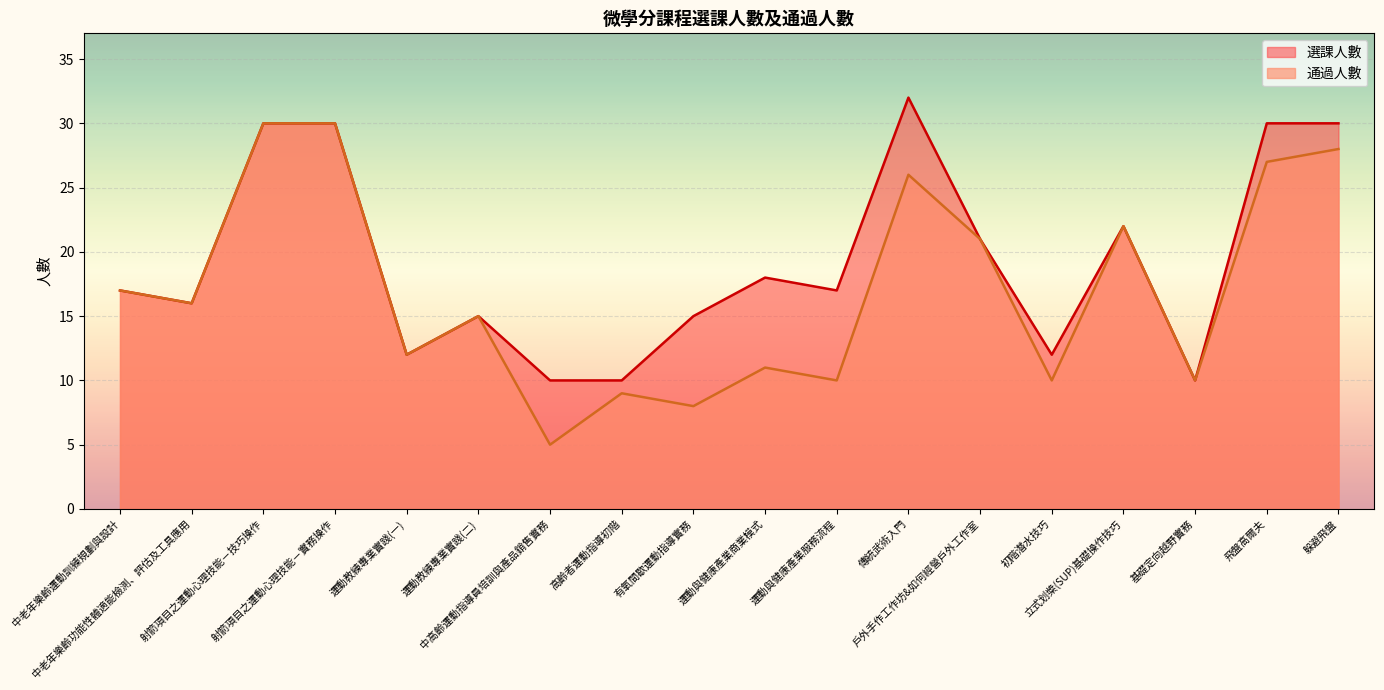

What is the value of the 通過人數 point at the 1st from the left?

17